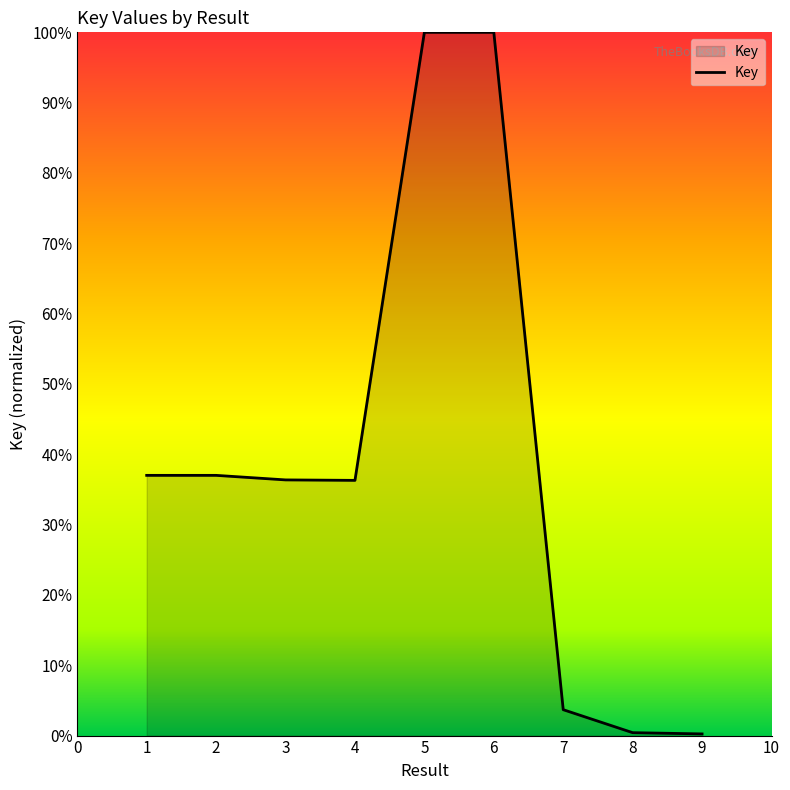

The value at 1 is 0.7. True or false?

False